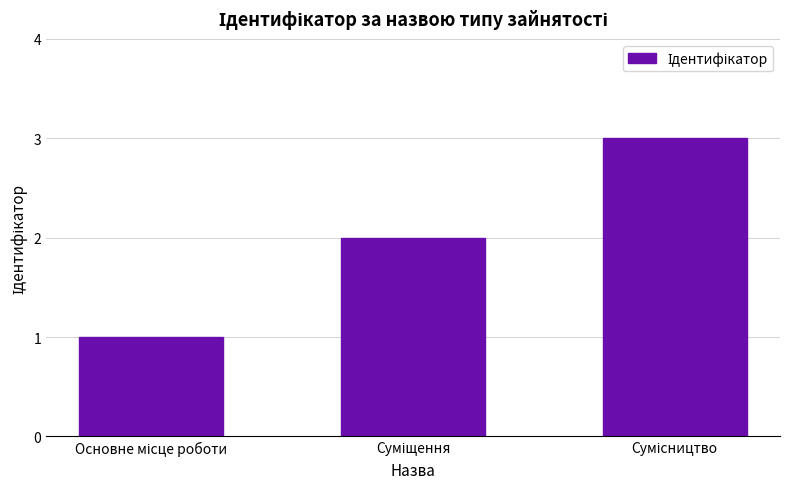

What is the value of the 3rd bar from the left?

3